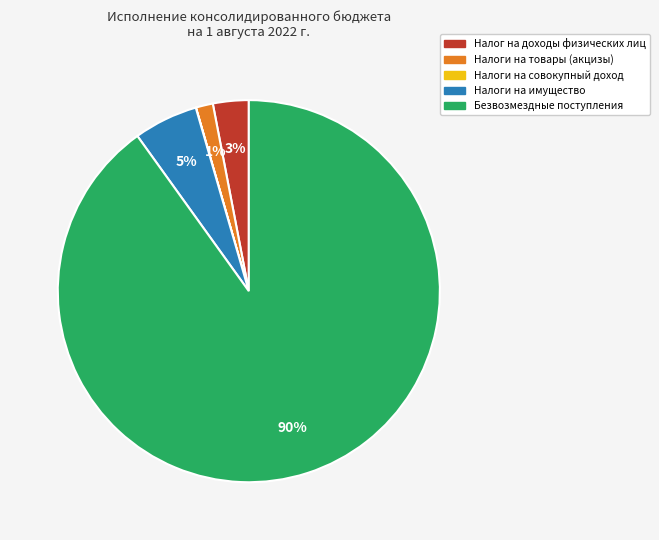

Is there any slice that represents more than half of the pie?

Yes